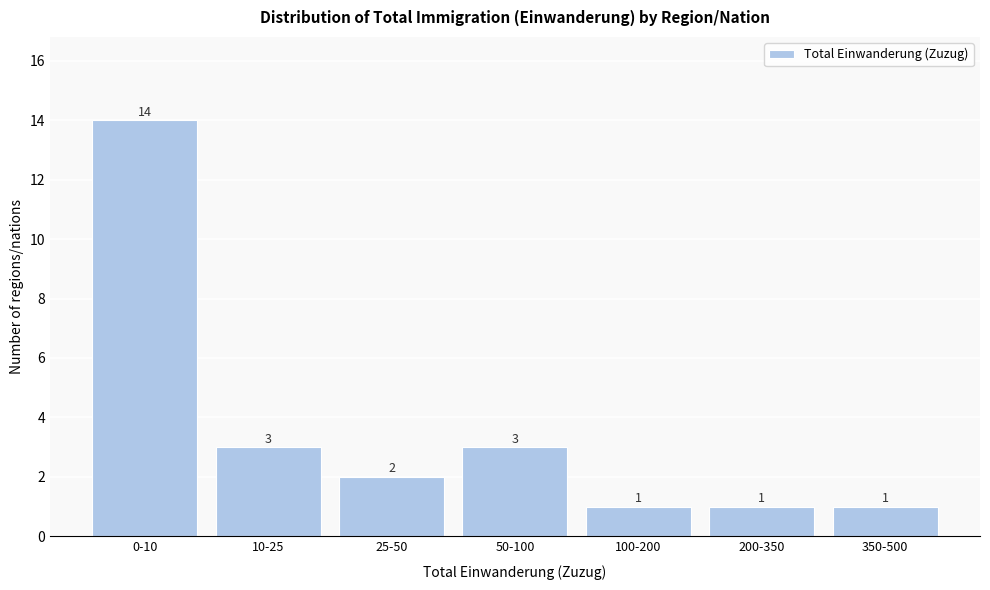

Reading right to left, extract all data points from this chart.

1	1	1	3	2	3	14